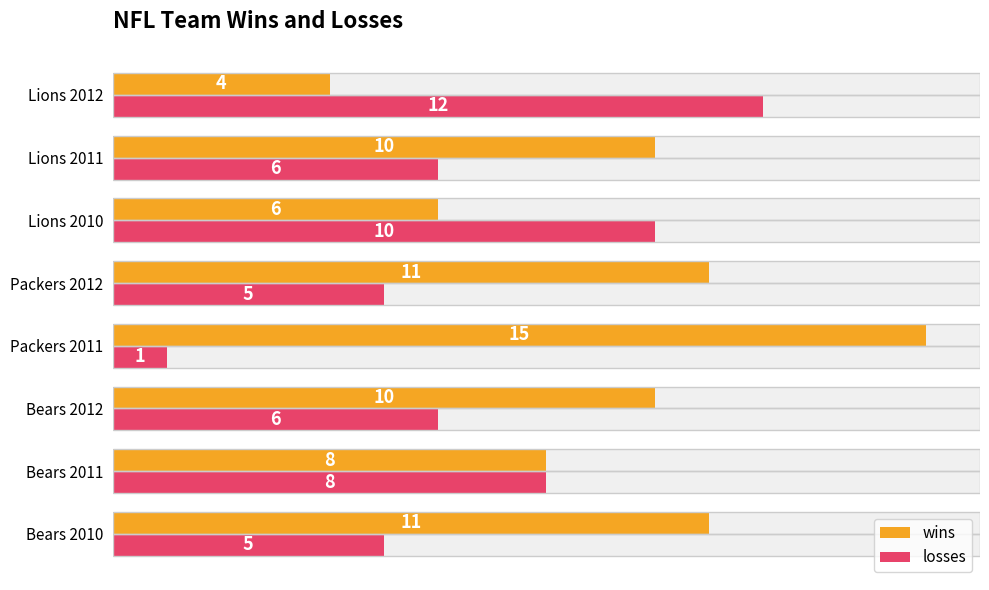

What is the difference between the maximum and minimum values in the losses series?

11